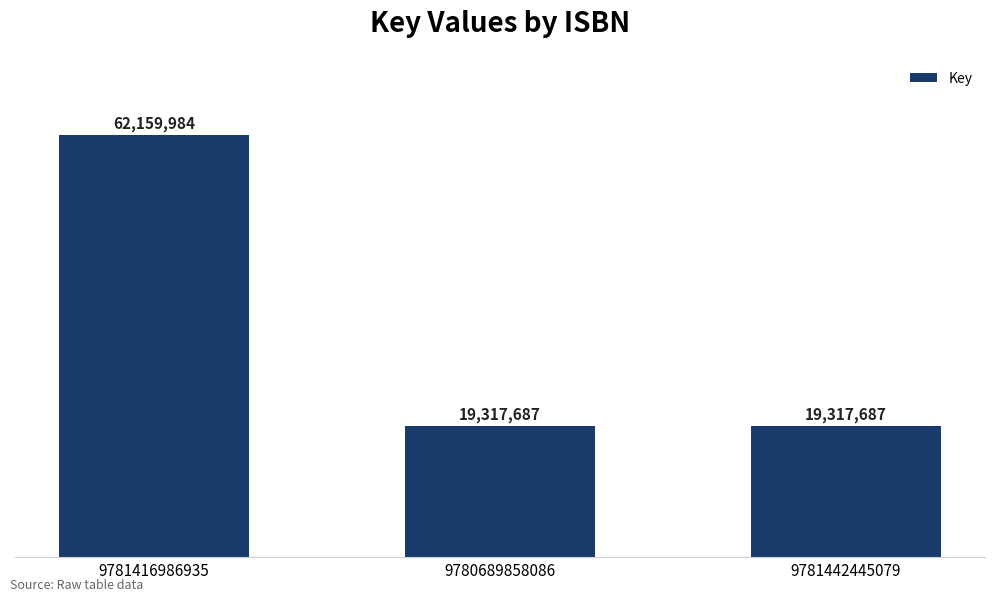

What is the sum of the values at 9781416986935 and 9780689858086?

81477671